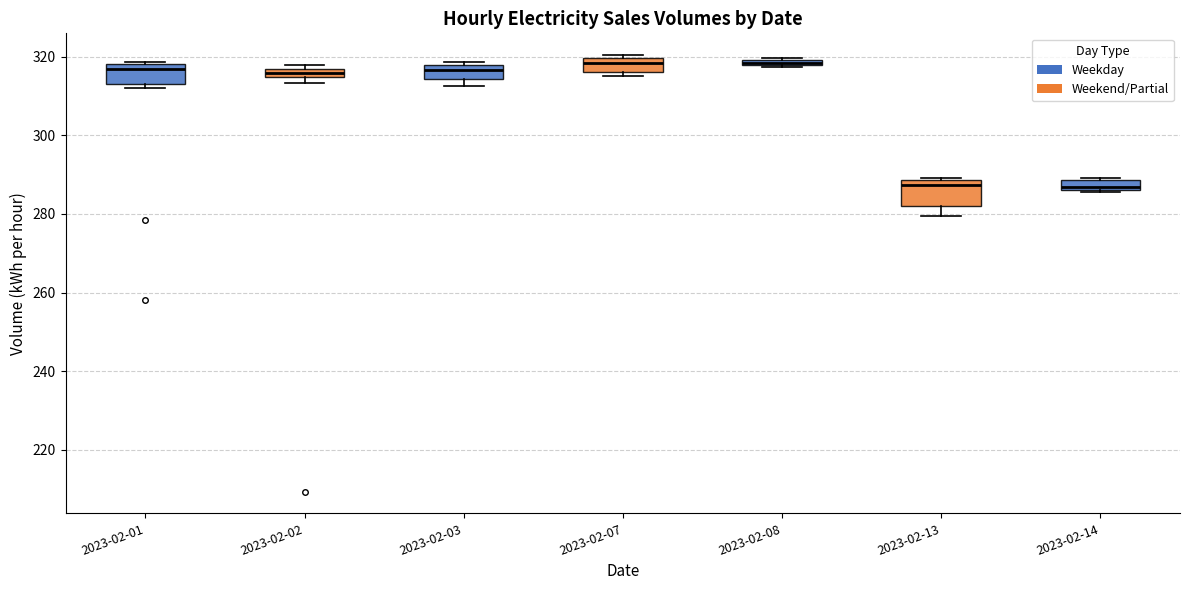

Where is the upper edge of the box for 2023-02-02 on the y-axis? The values are not printed on the chart, so give them approximately, as read against the axis.

316